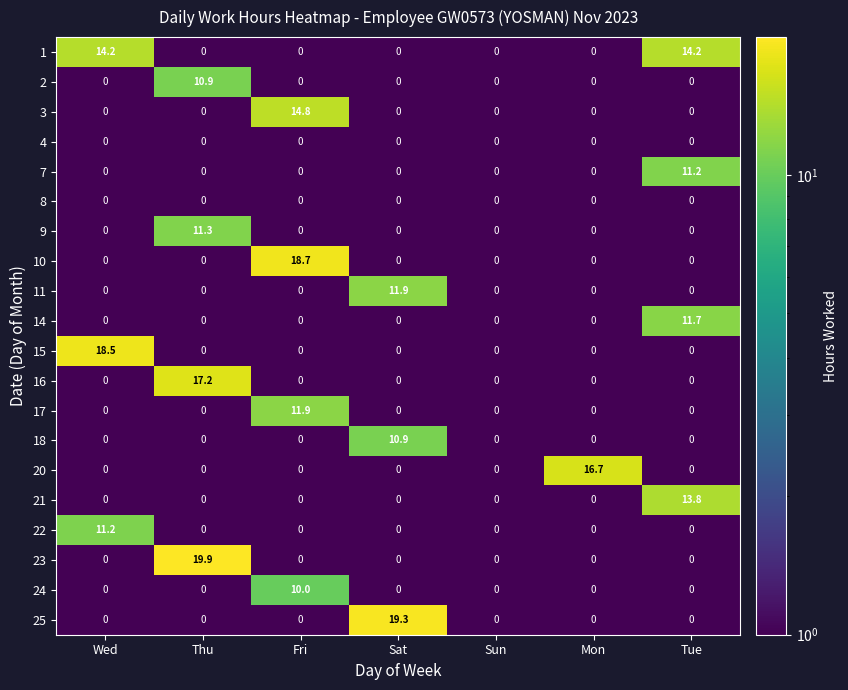

At which category is the sum across all series the highest?

Thu